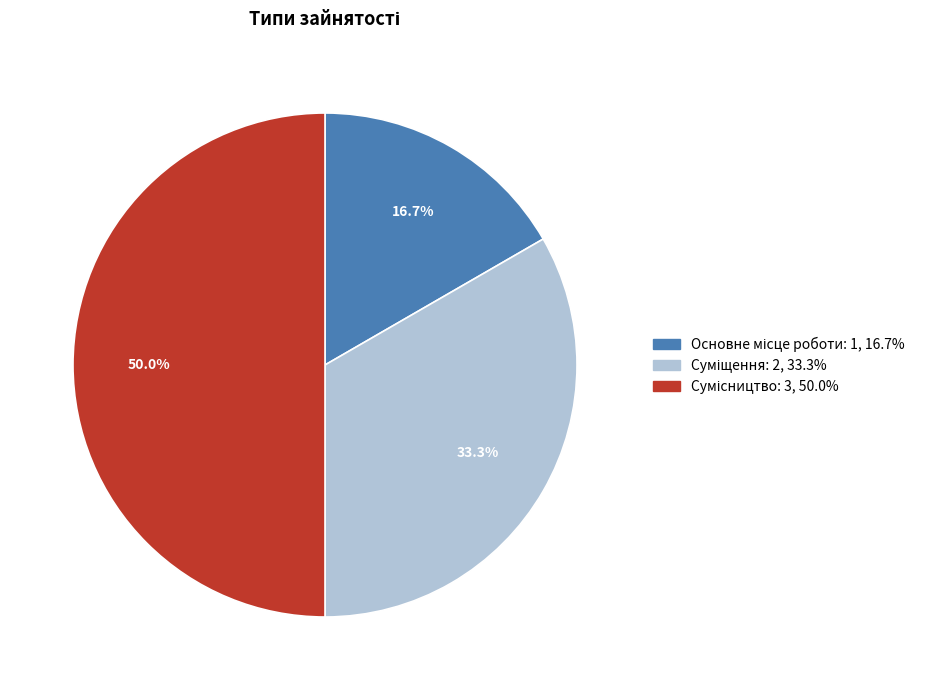

What percentage is the Суміщення slice, to the nearest percent?

33%